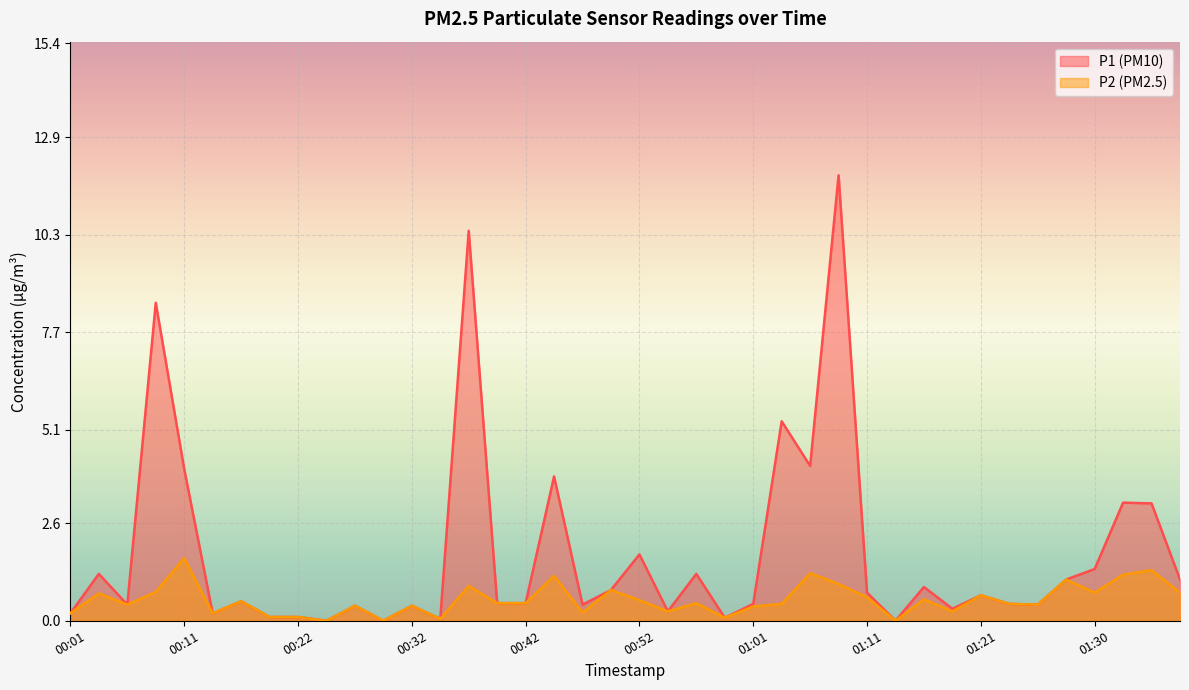

At which label is P2 closest to 0?

00:25